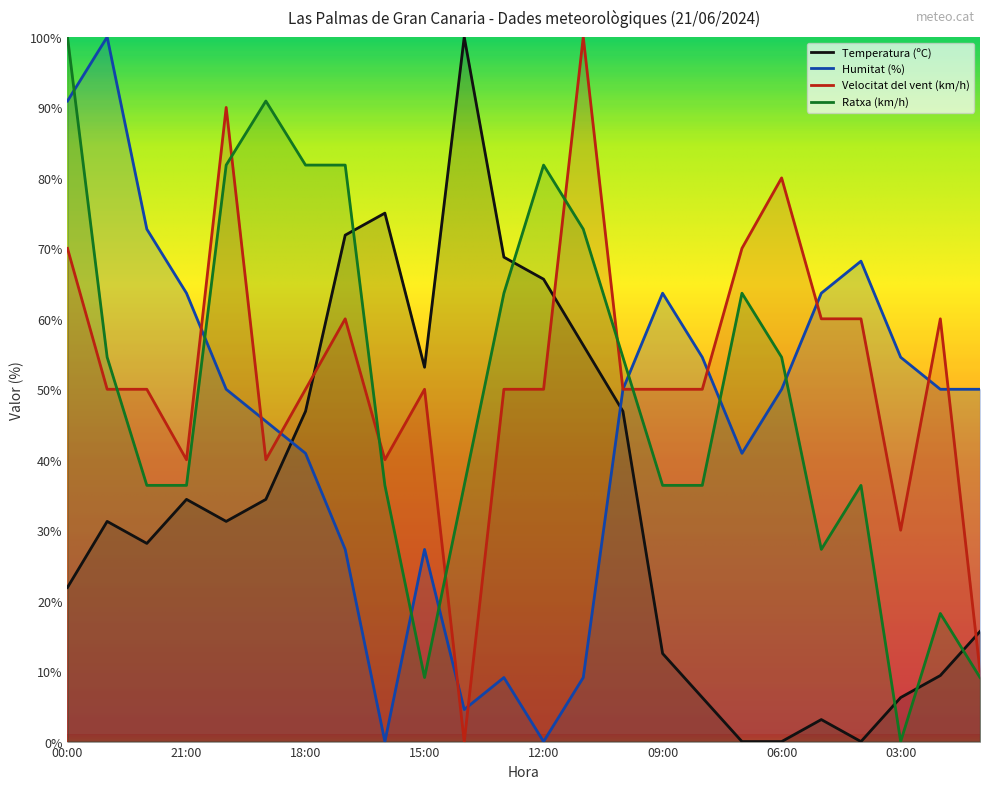

Reading left to right, list all the values displayed in this chart.

Temperatura (ºC): 21.9	31.3	28.1	34.4	31.3	34.4	46.9	71.9	75.0	53.1	100.0	68.7	65.6	56.3	46.9	12.5	6.2	0.0	0.0	3.1	0.0	6.2	9.4	15.6
Humitat (%): 90.9	100.0	72.7	63.6	50.0	45.5	40.9	27.3	0.0	27.3	4.5	9.1	0.0	9.1	50.0	63.6	54.5	40.9	50.0	63.6	68.2	54.5	50.0	50.0
Velocitat del vent (km/h): 70.0	50.0	50.0	40.0	90.0	40.0	50.0	60.0	40.0	50.0	0.0	50.0	50.0	100.0	50.0	50.0	50.0	70.0	80.0	60.0	60.0	30.0	60.0	10.0
Ratxa (km/h): 100.0	54.5	36.4	36.4	81.8	90.9	81.8	81.8	36.4	9.1	36.4	63.6	81.8	72.7	54.5	36.4	36.4	63.6	54.5	27.3	36.4	0.0	18.2	9.1